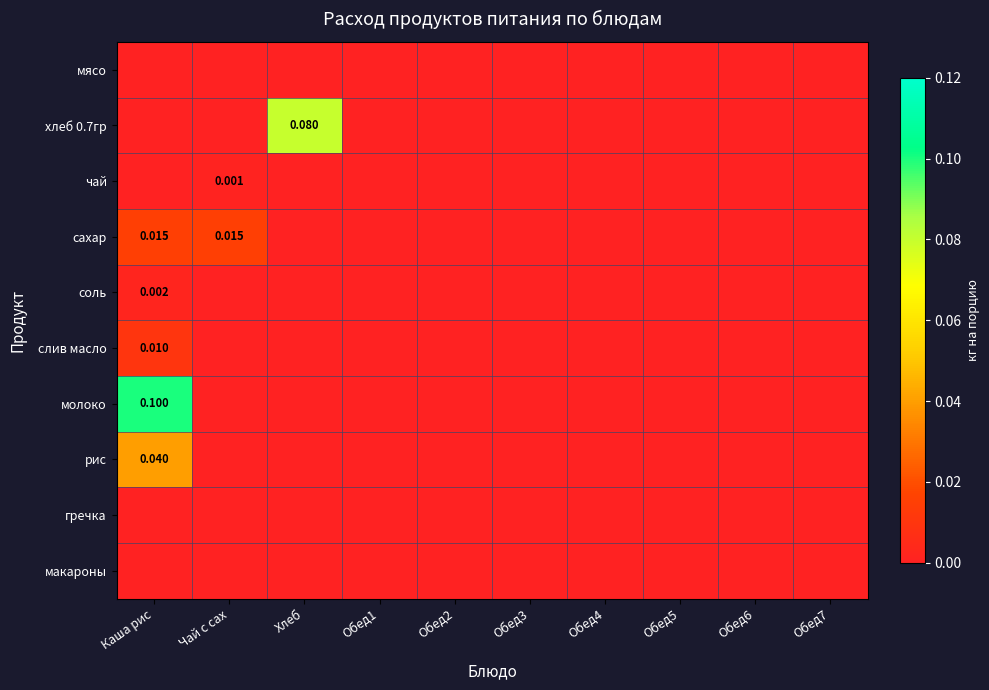

Rank the categories by молоко value from lowest to highest.

Чай с сах, Хлеб, Обед1, Обед2, Обед3, Обед4, Обед5, Обед6, Обед7, Каша рис